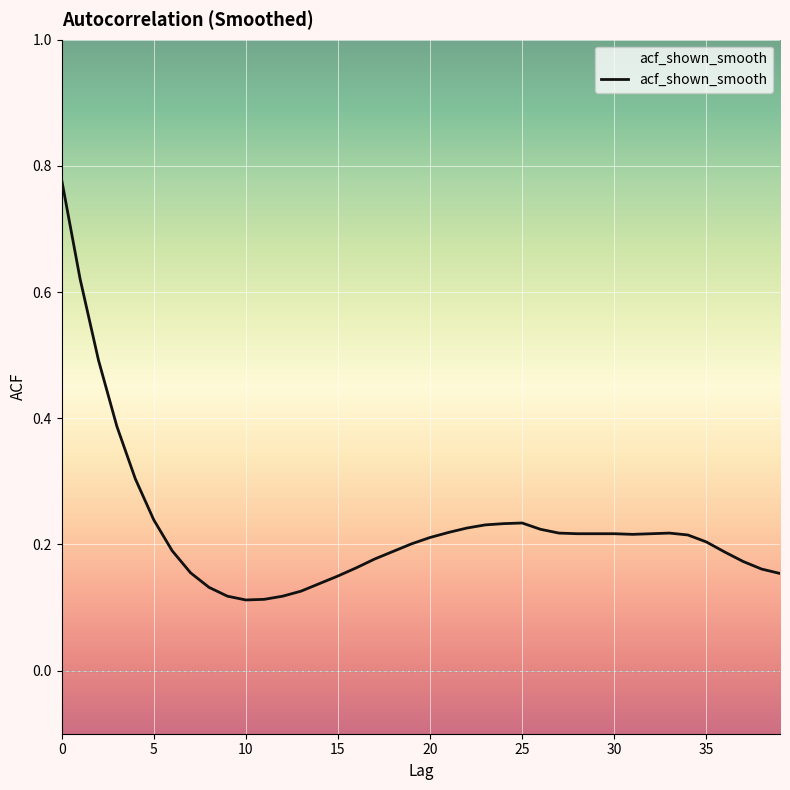

How many lines are shown in the chart?

1